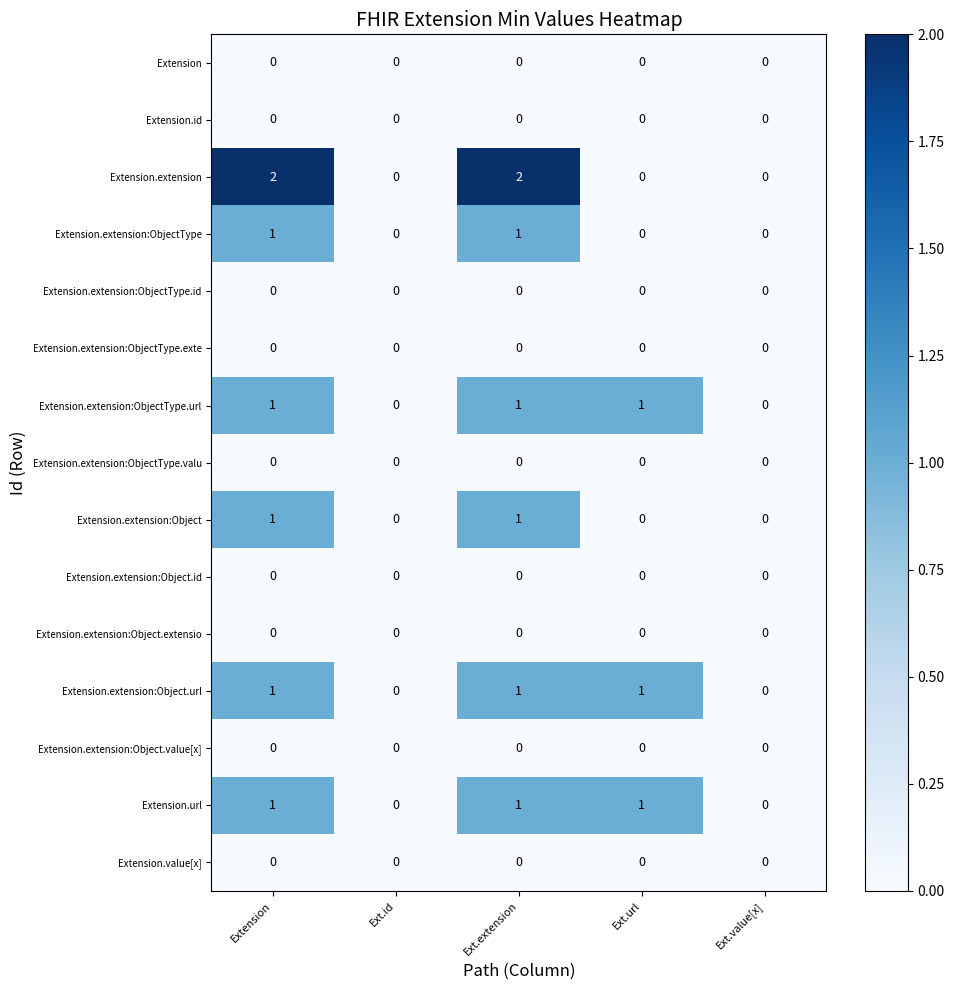

What is the total value across all series at Ext.extension?

7